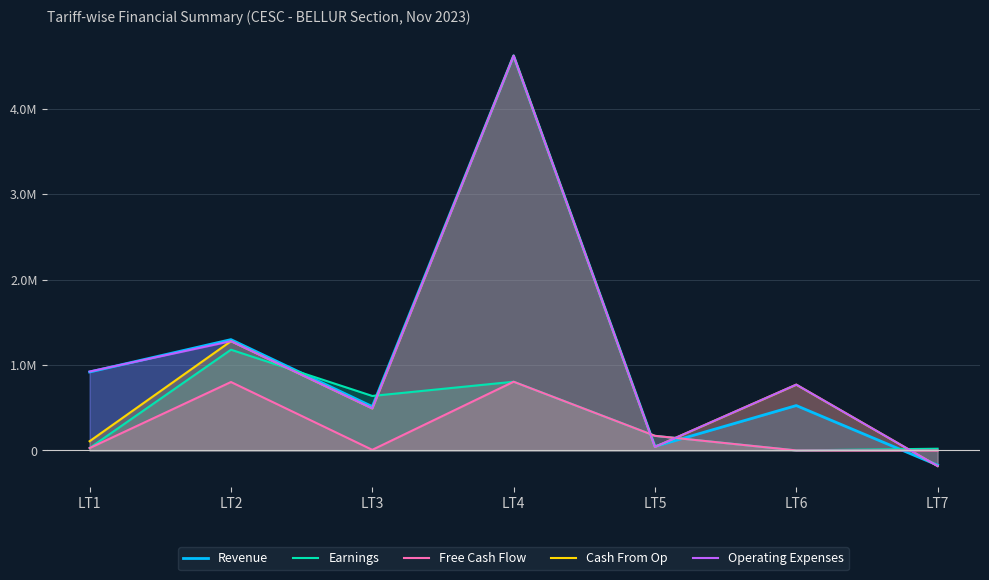

Read the Free Cash Flow value at LT3.

6993.0